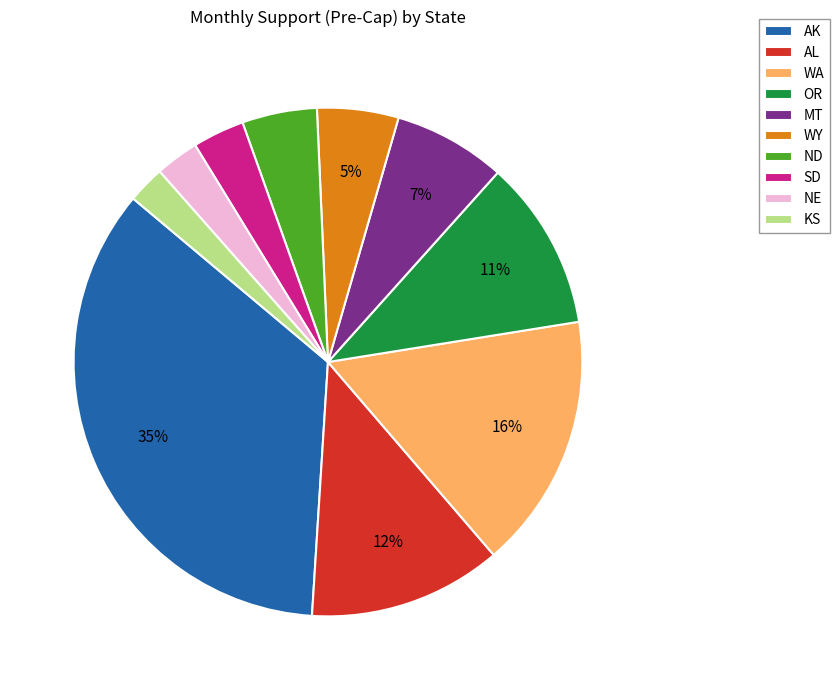

How many segments does this pie chart have?

10